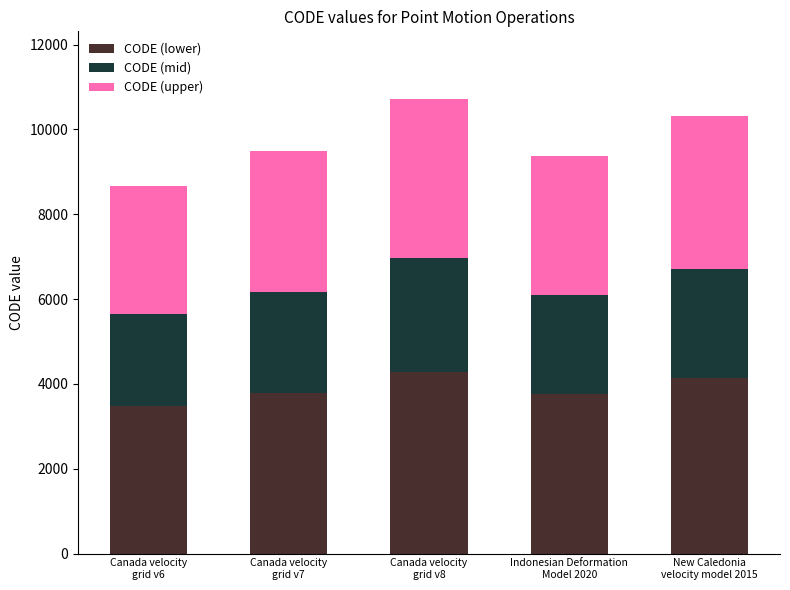

Does the chart contain stacked bars?

Yes